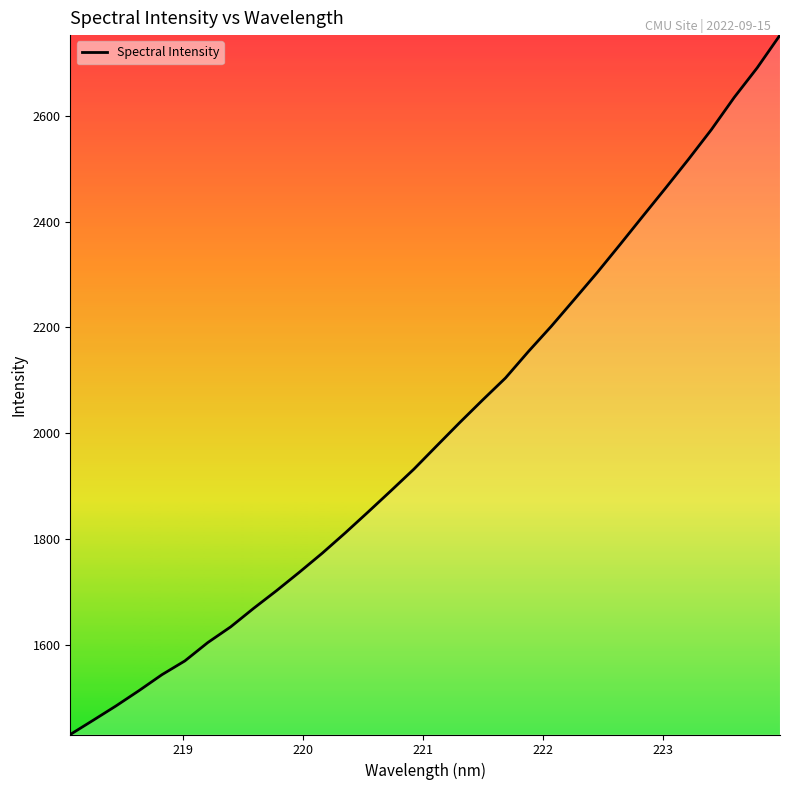

What is the sum of all values?

64077.2